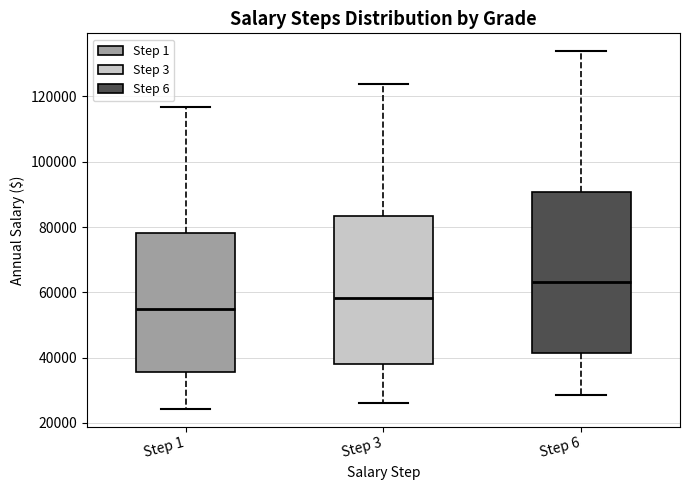

Reading left to right, read every box against the y-axis: the position of its median line, the range the box covers, and the ends of its whiskers. The values are not printed on the chart, so give them approximately, as read against the axis.

Step 1: median 54000, box 36000 to 78000, whiskers 24000 to 116000
Step 3: median 58000, box 38000 to 84000, whiskers 26000 to 124000
Step 6: median 64000, box 42000 to 90000, whiskers 28000 to 134000